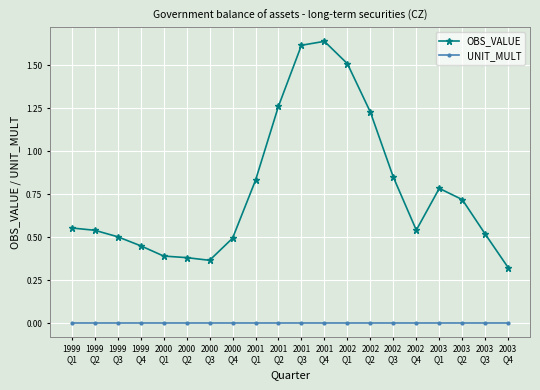

Is it true that UNIT_MULT equals 0.0 at 2000
Q2?

True